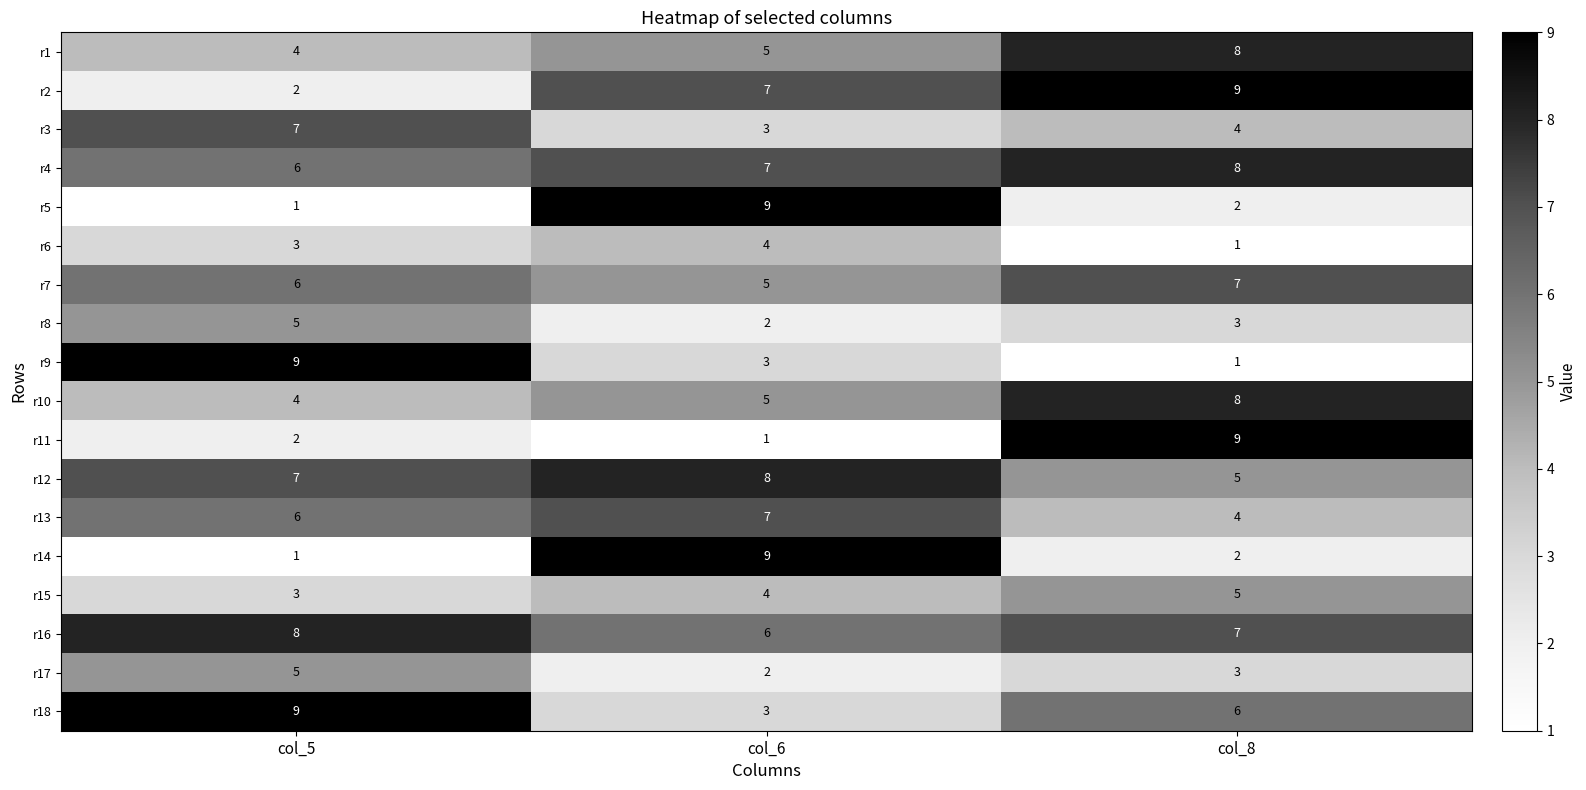

At how many categories does at least one series exceed 7?

3